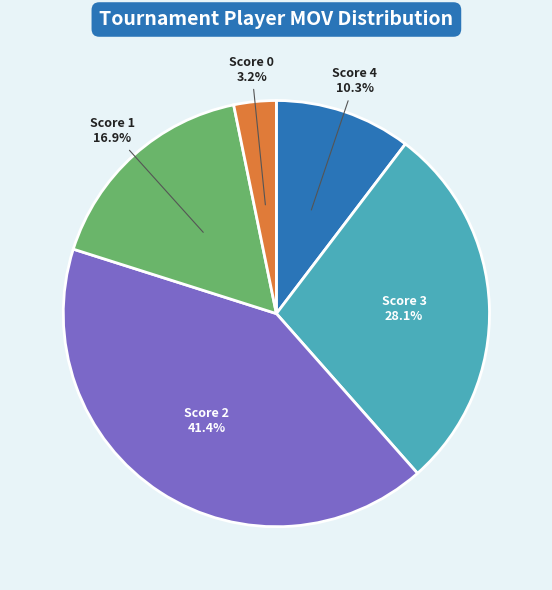

To the nearest percent, what is the difference between the largest and smallest slice percentages?

38%